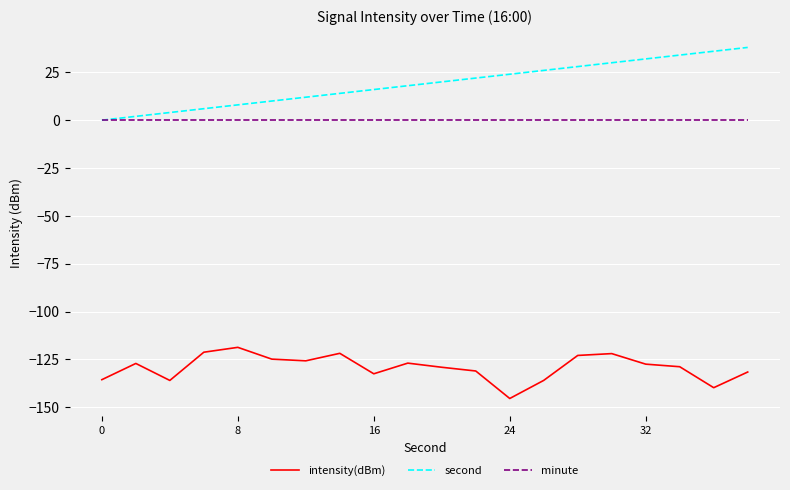

What is the minimum value shown in the chart?

-145.4